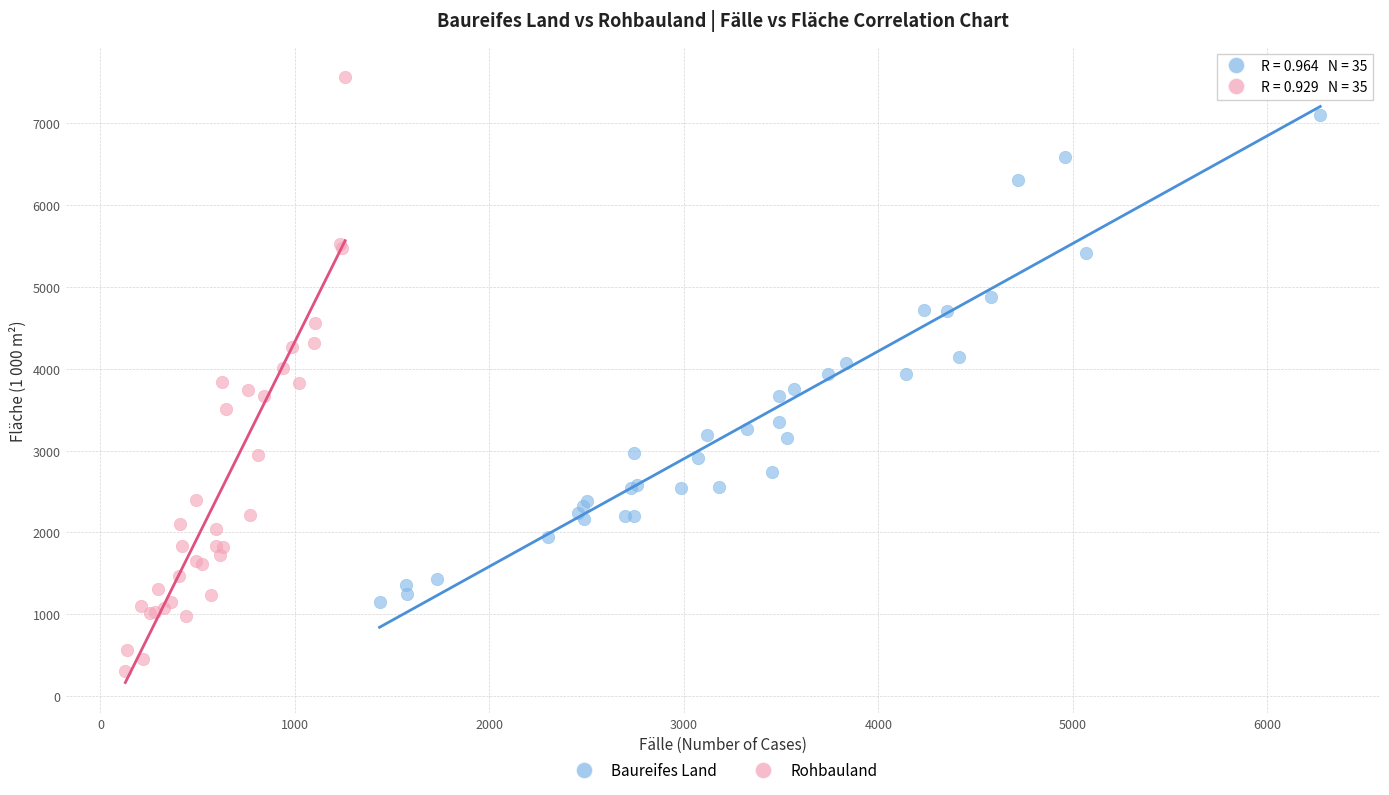

Which series reaches the minimum Y coordinate?

Rohbauland